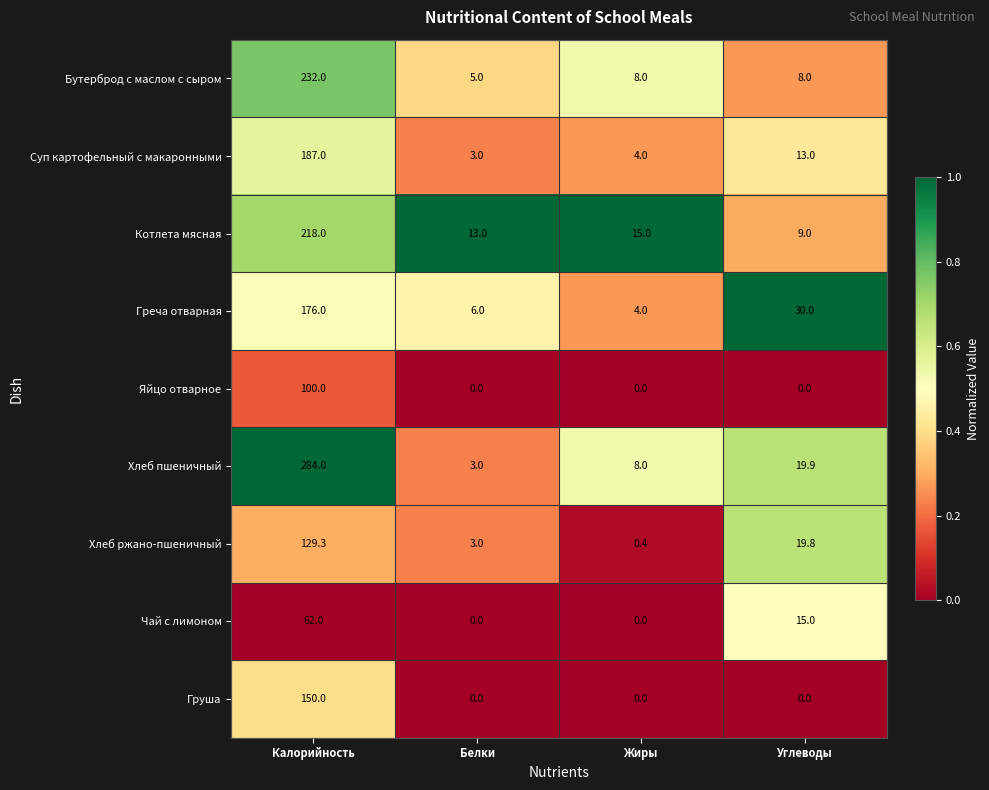

The Хлеб ржано-пшеничный series shows 0.1 at Жиры. True or false?

False